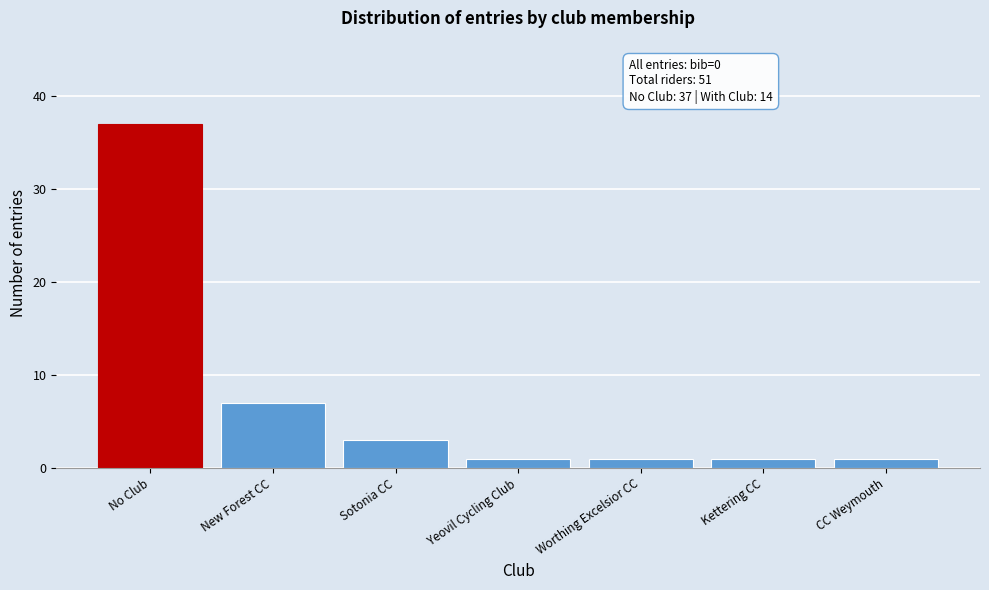

Reading right to left, transcribe all the data shown in this chart.

CC Weymouth=1	Kettering CC=1	Worthing Excelsior CC=1	Yeovil Cycling Club=1	Sotonia CC=3	New Forest CC=7	No Club=37